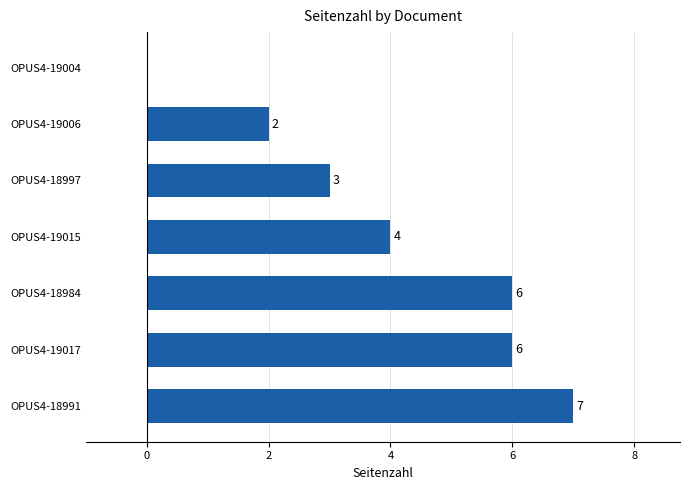

What is the sum of the values at OPUS4-19004 and OPUS4-18997?

3